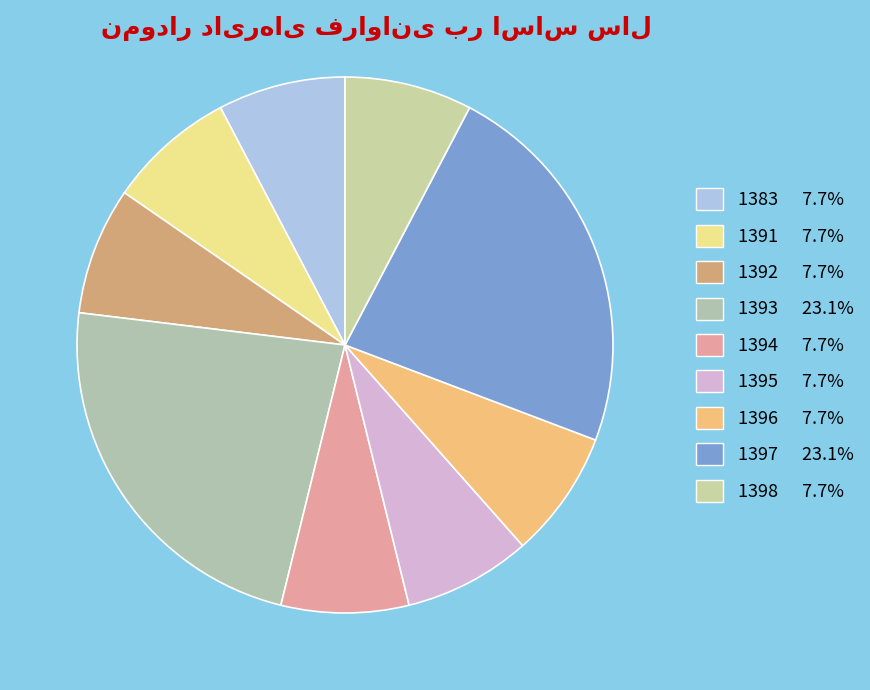

The 1391 slice represents 8% of the pie. True or false?

True